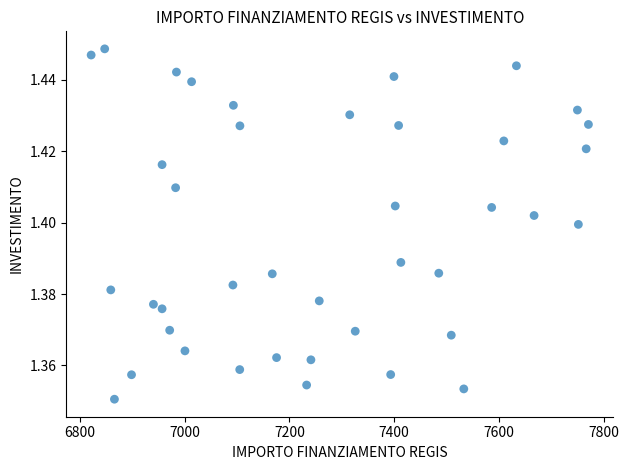

What is the range of X values (max minus min)?

949.3